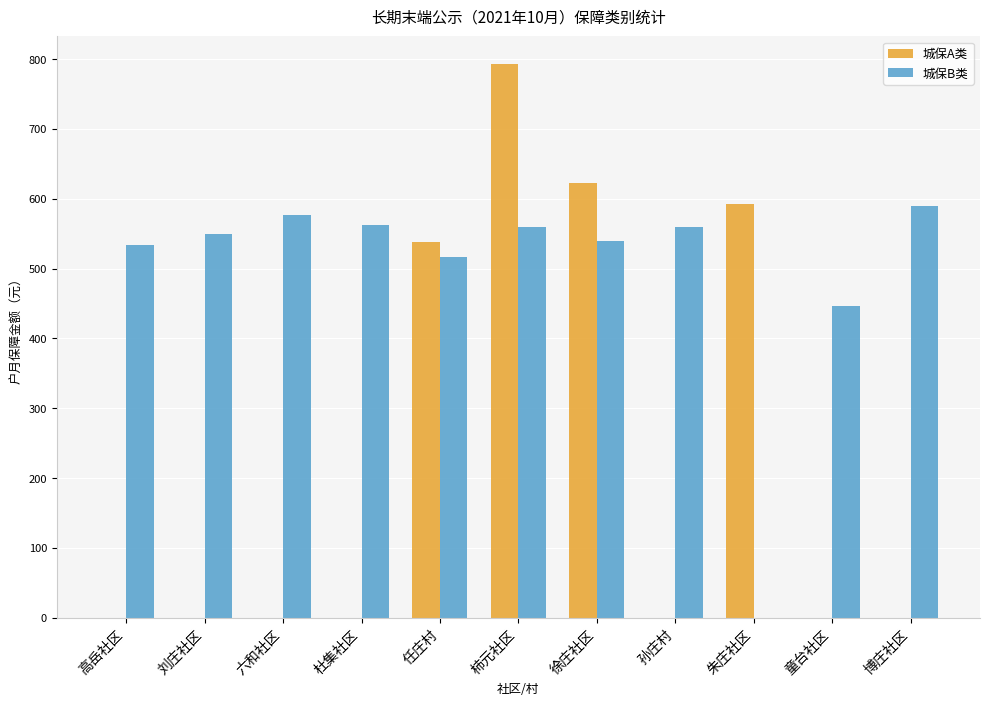

Where is 城保B类 nearest to the value 294?

童台社区